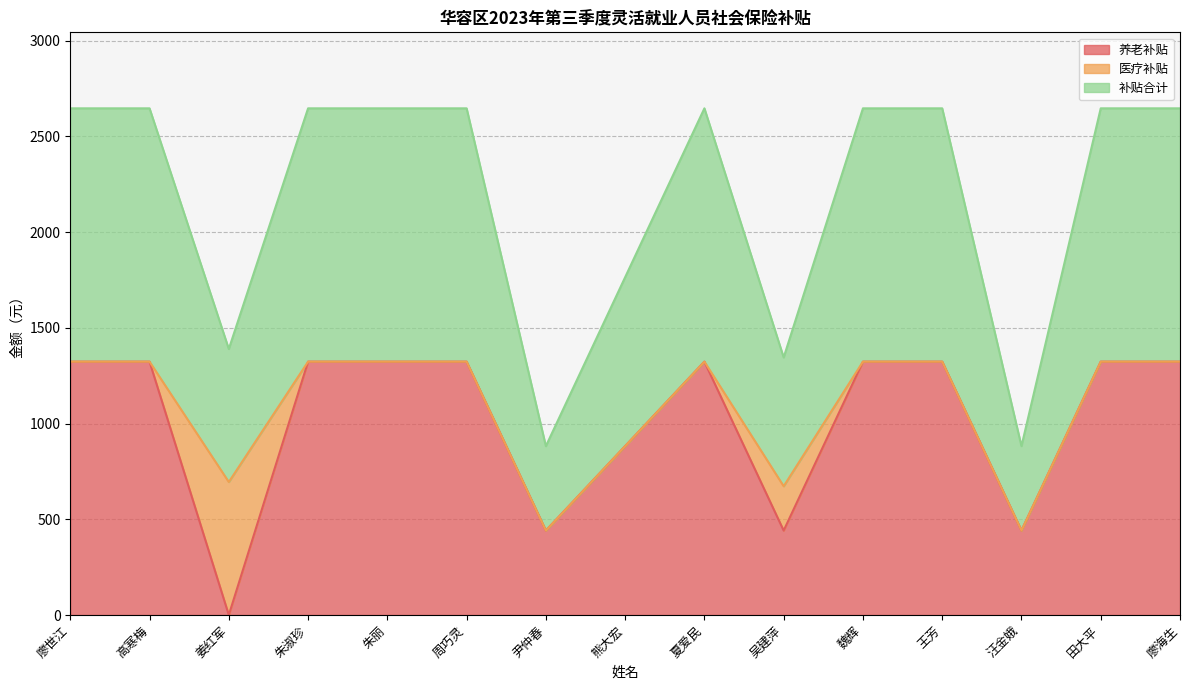

At which category does 补贴合计 reach its first local valley?

姜红军